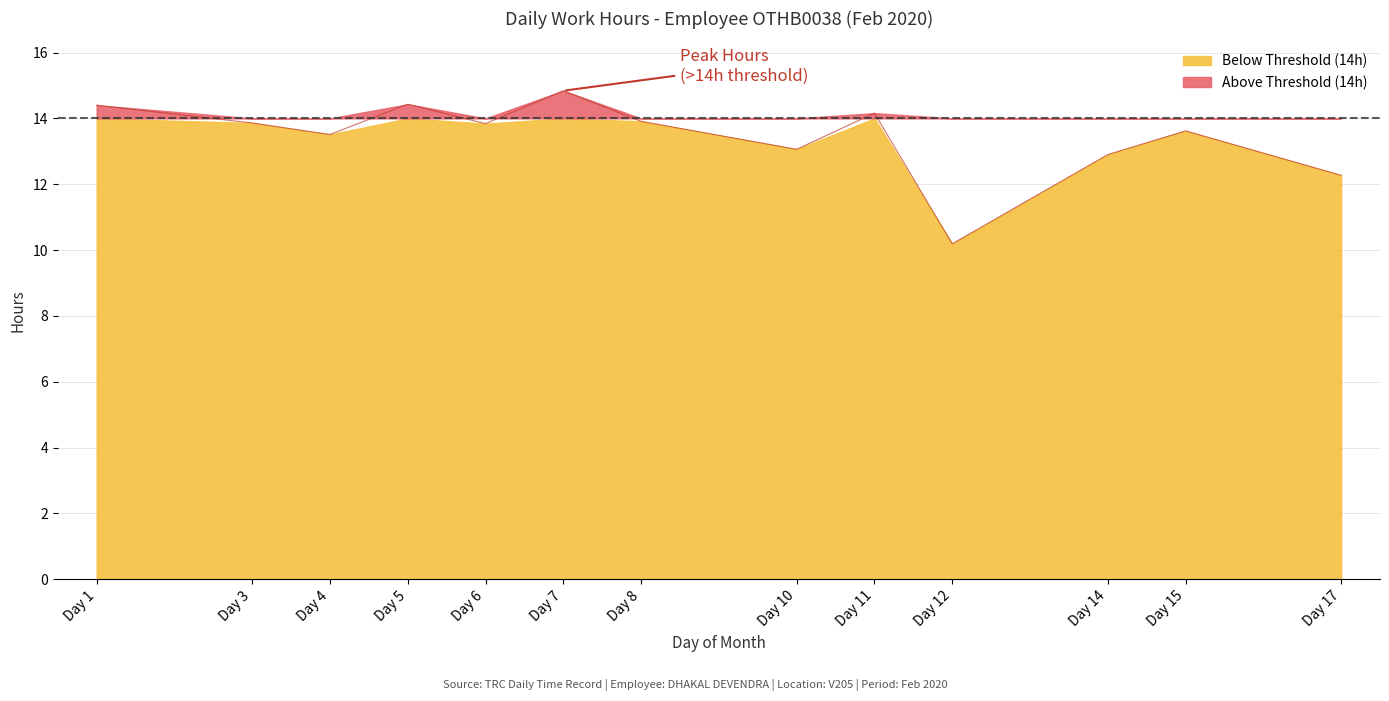

Is it true that the value at Day 6 is 13.8?

True